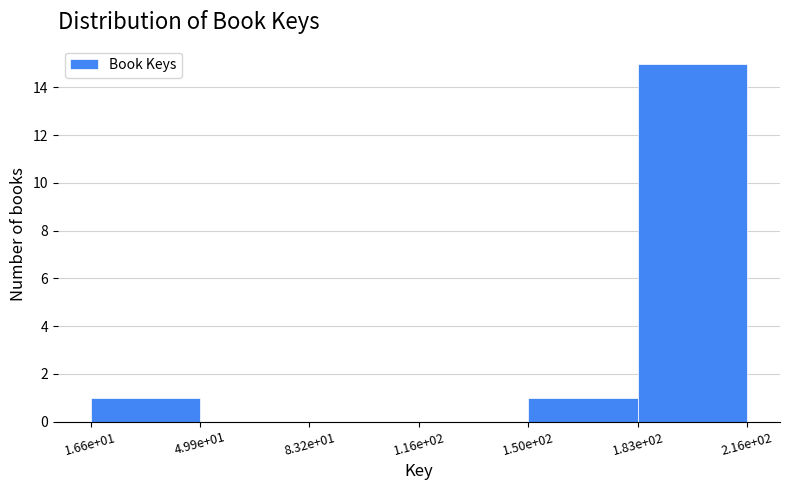

Reading left to right, transcribe all the data shown in this chart.

1.66e+01=1	4.99e+01=0	8.32e+01=0	1.16e+02=0	1.50e+02=1	2.16e+02=15